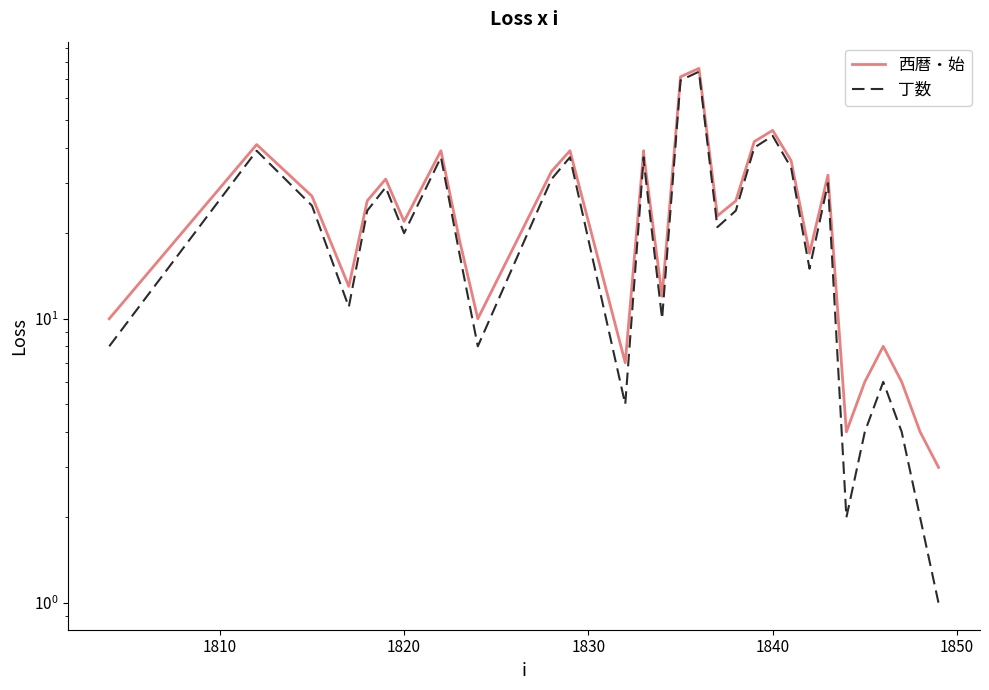

What is the value of the 西暦・始 point at the 4th from the left?

13